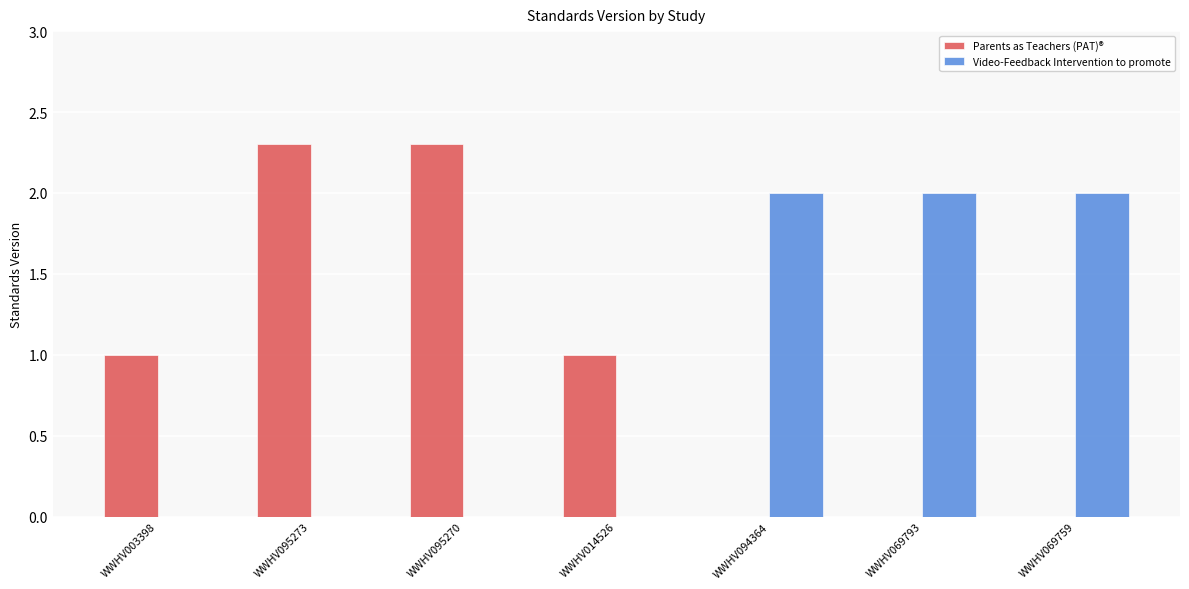

Which series has the largest total across all categories?

Parents as Teachers (PAT)®